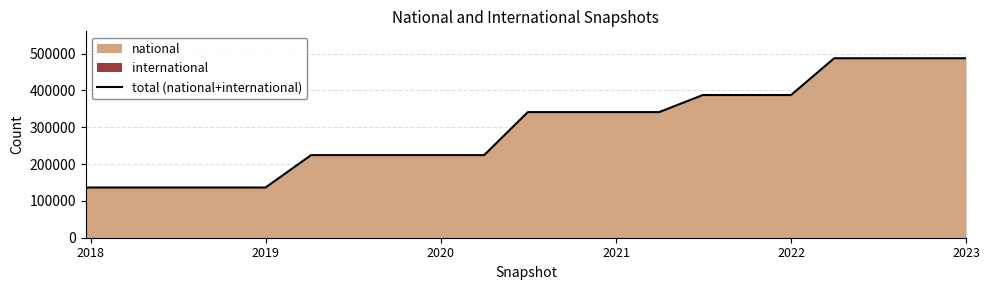

How many categories are shown in the chart?

21